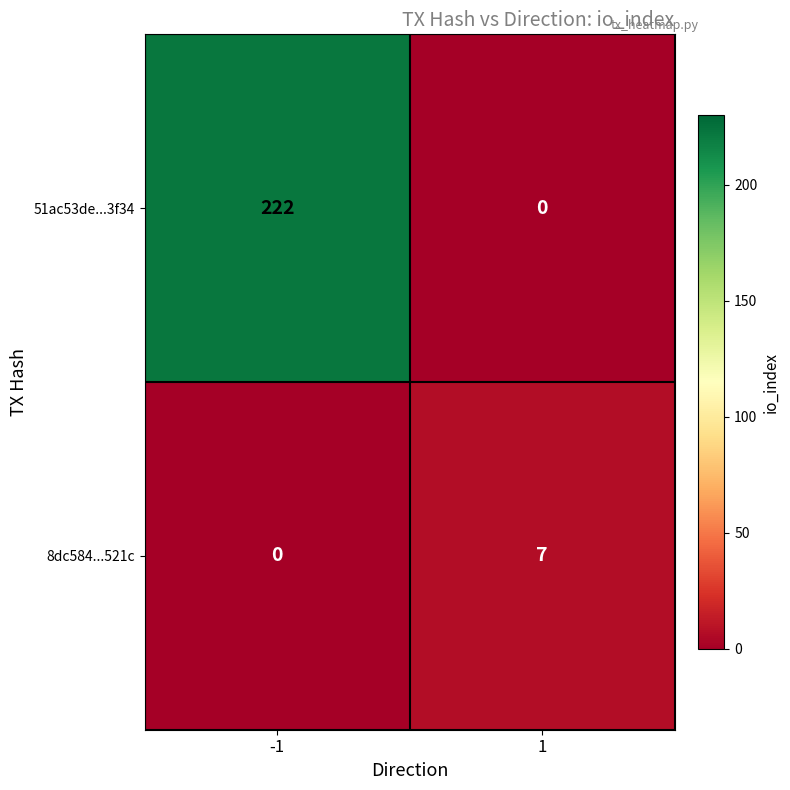

At which category is the sum across all series the highest?

-1